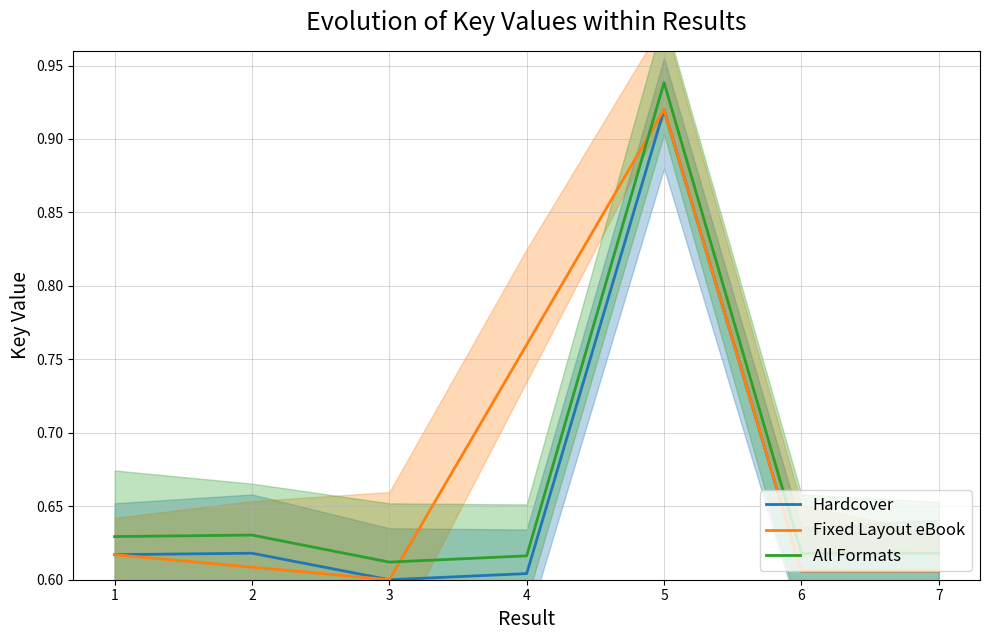

Is the value of All Formats at 2 greater than the value of Fixed Layout eBook at 4?

No